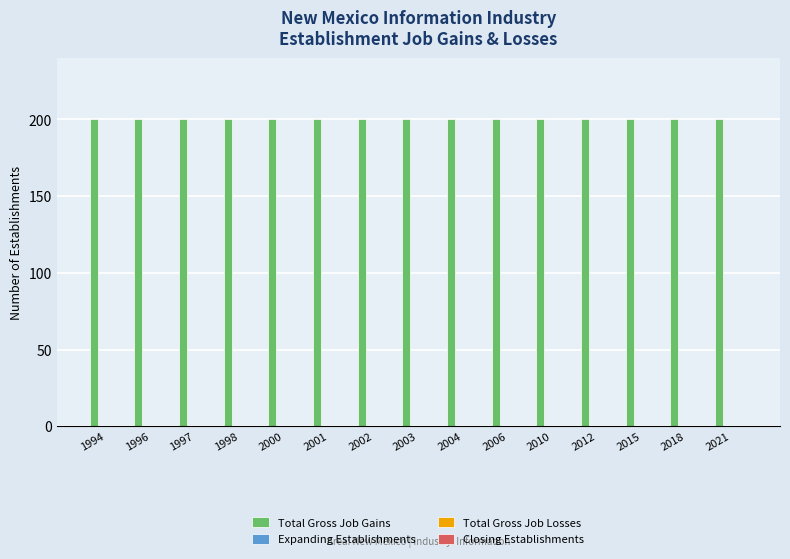

Are the bars grouped side by side (vs. stacked)?

Yes